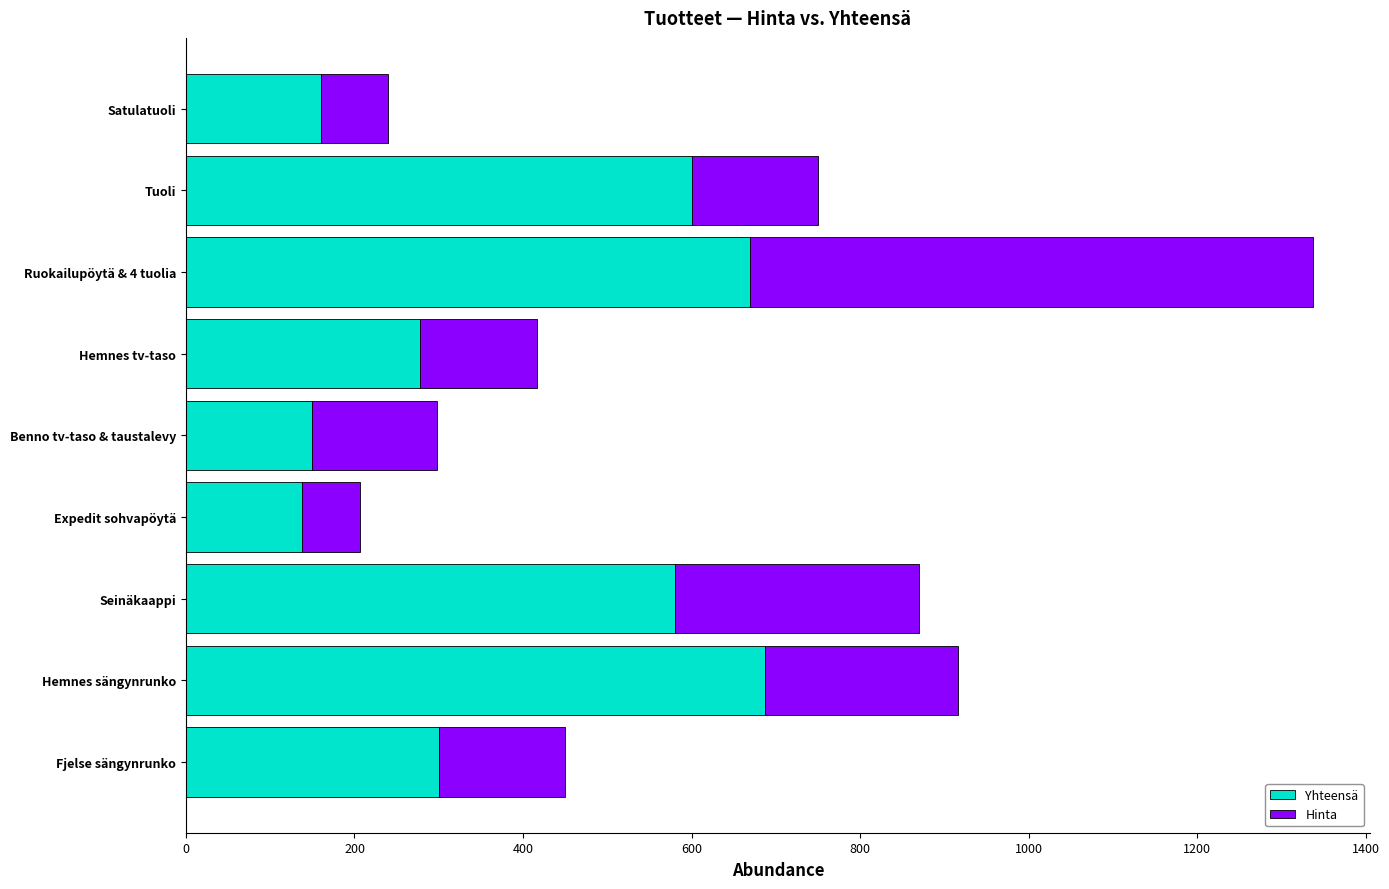

What is the average value of the Yhteensä series?

396